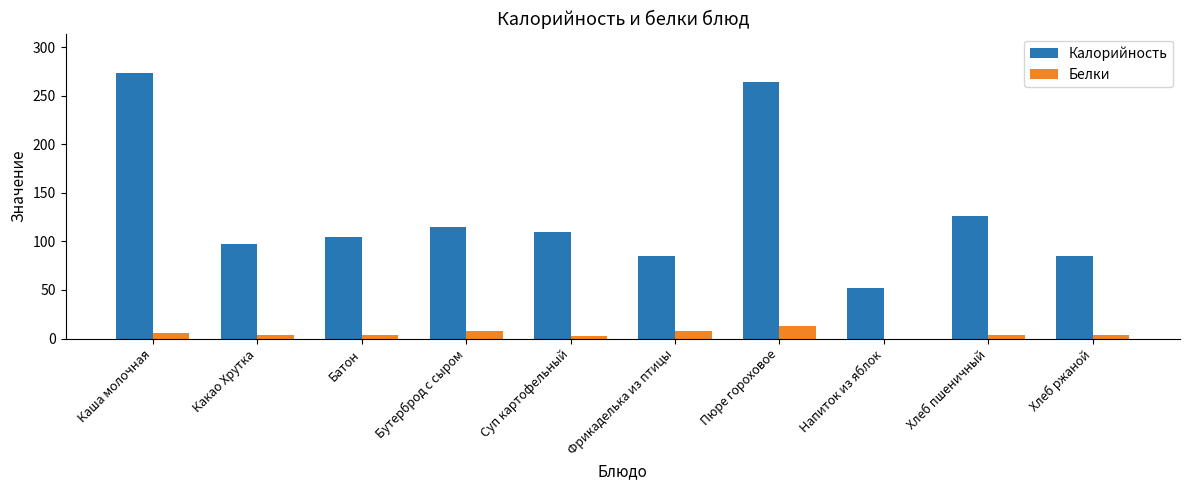

How many series are shown in this chart?

2